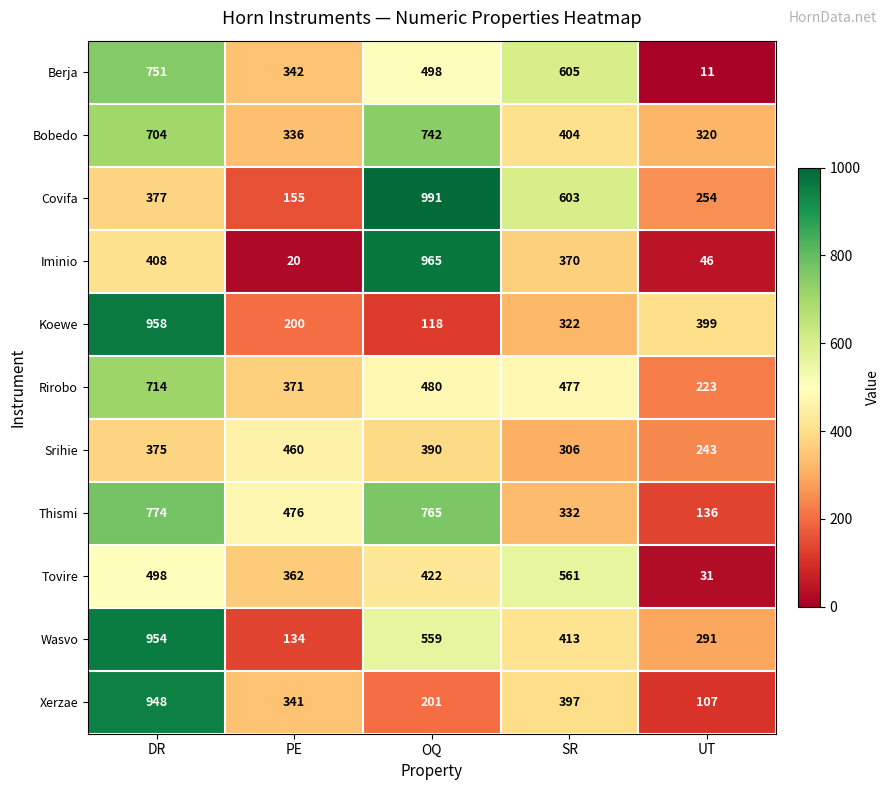

Is the value of Rirobo at SR greater than the value of Wasvo at PE?

Yes